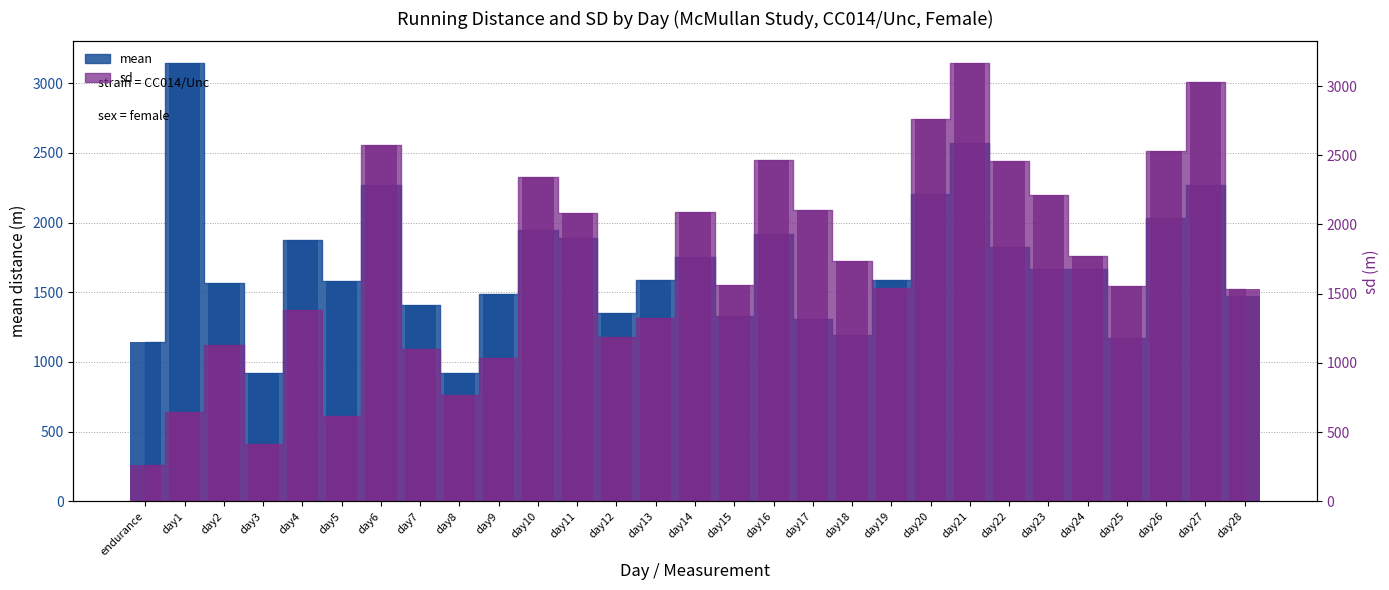

Read the mean value at day14, to the nearest 100.

1800